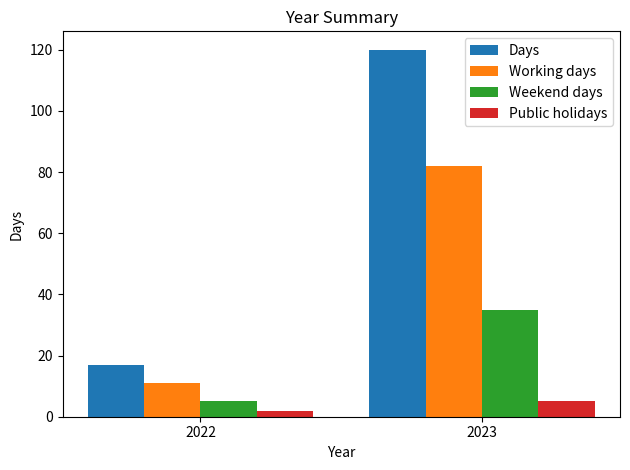

The value of Working days at 2023 is 82. True or false?

True